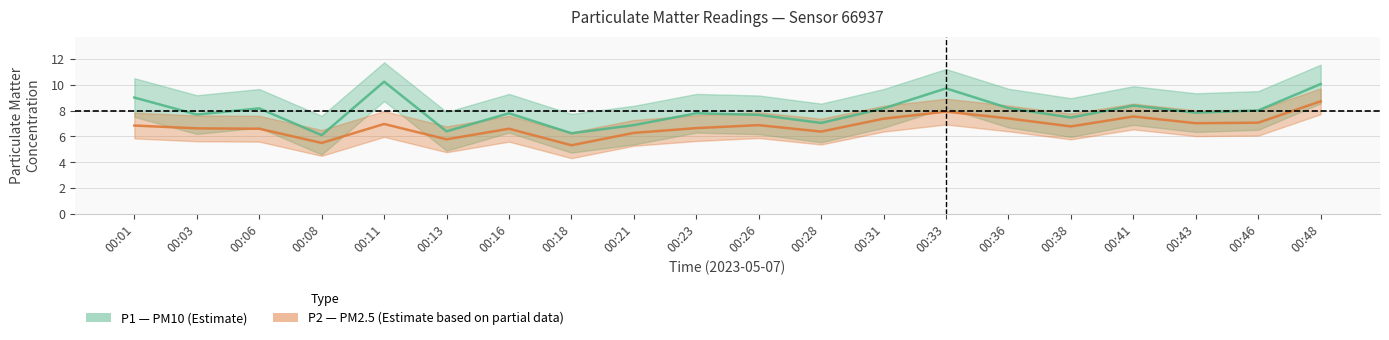

Is the value of P2 at 00:01 greater than the value of P1 at 00:43?

No